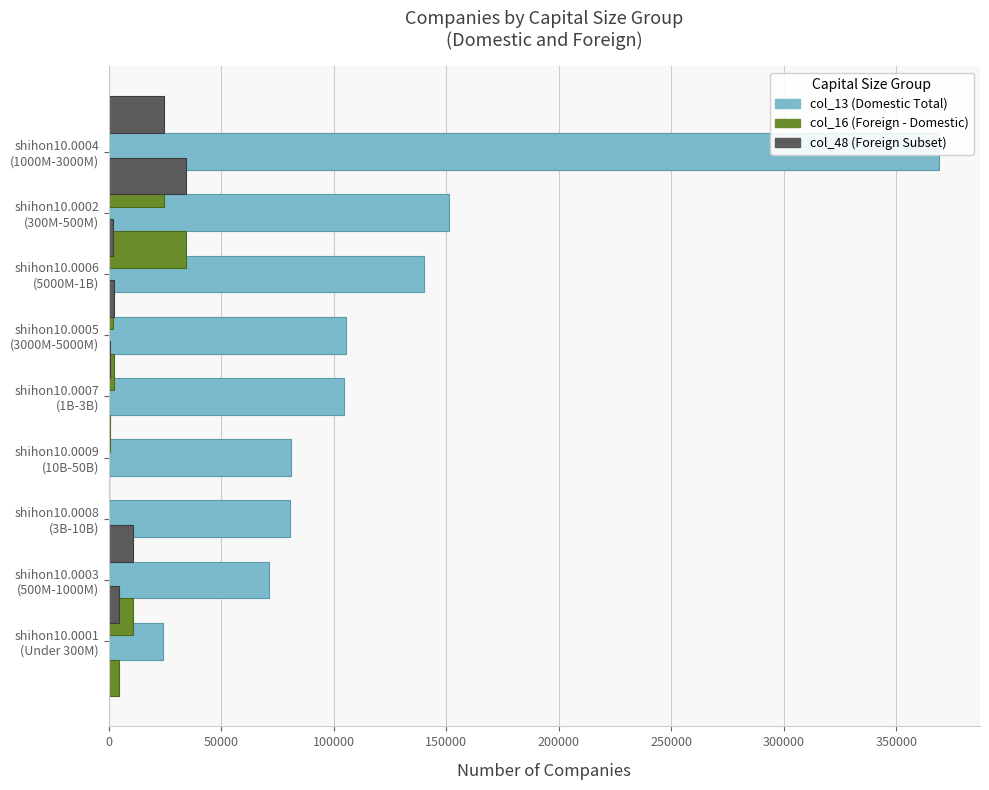

What is the difference between the highest and lowest values at 150000?

80919